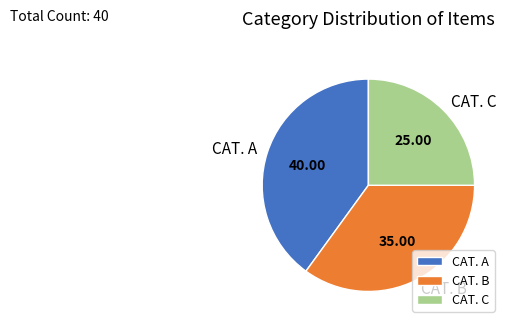

Which slice is the smallest?

CAT. C